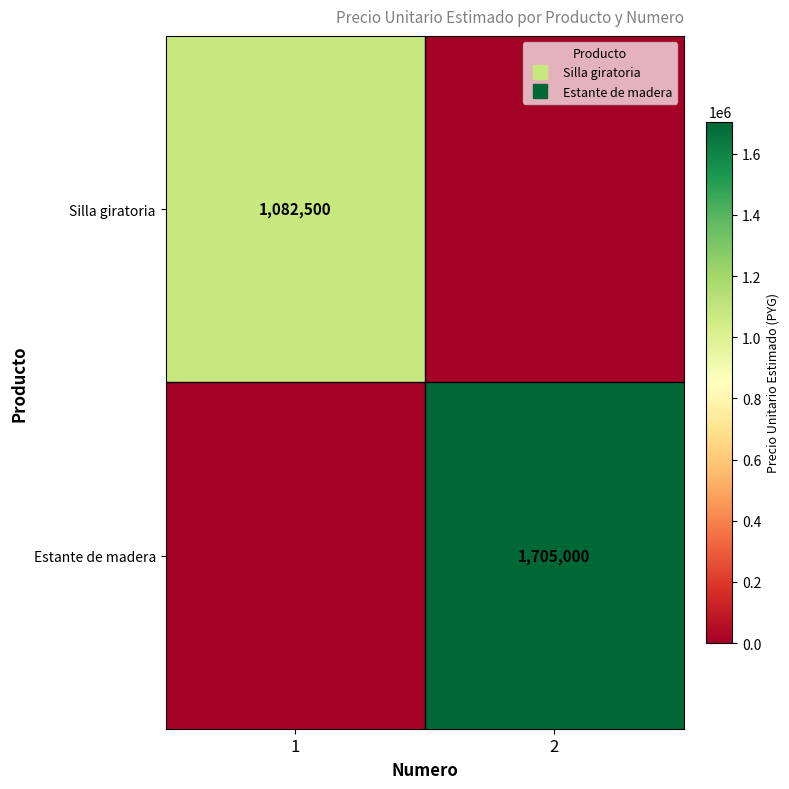

True or false: Estante de madera has a value of 917398 at 2.

False